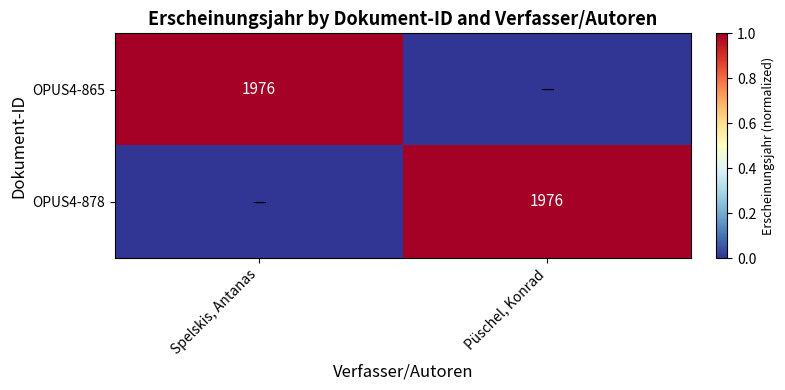

List the series in order of their peak value, lowest first.

OPUS4-865, OPUS4-878